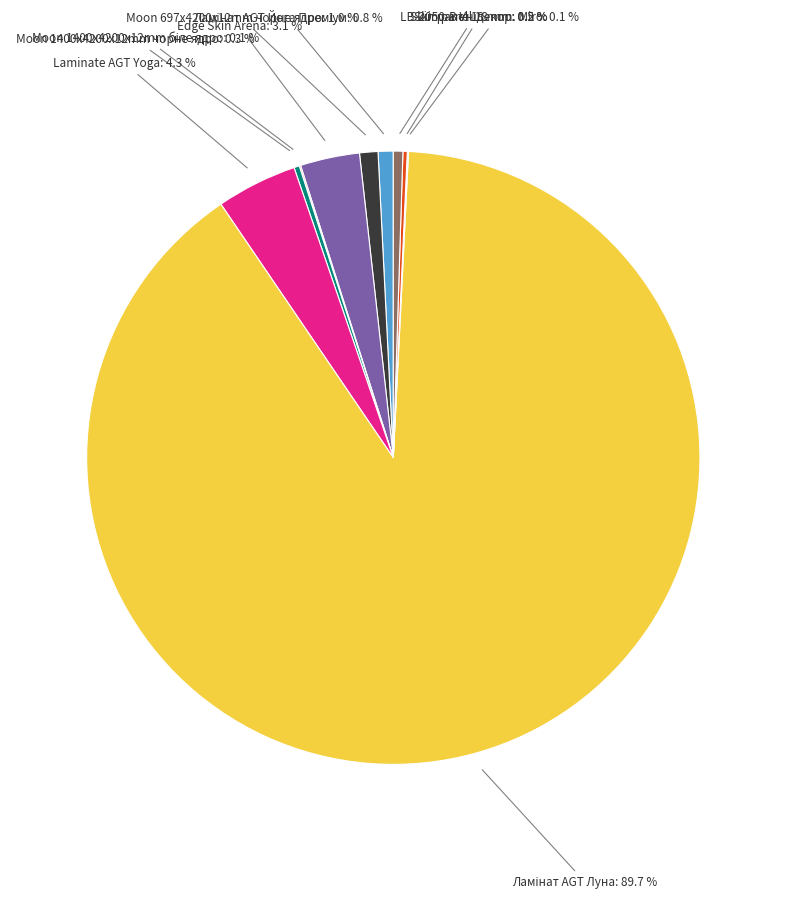

To the nearest percent, what portion does Laminate AGT Yoga represent?

4%